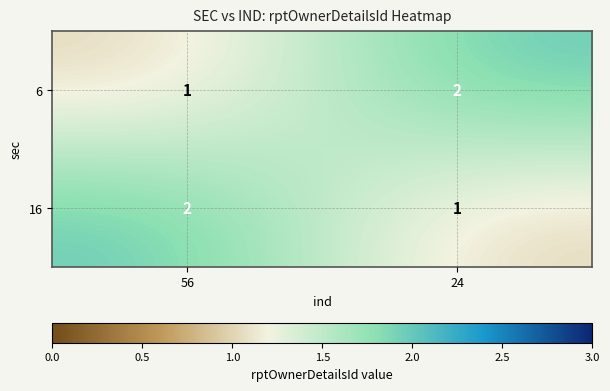

Rank the series at 24 from highest to lowest value.

6, 16